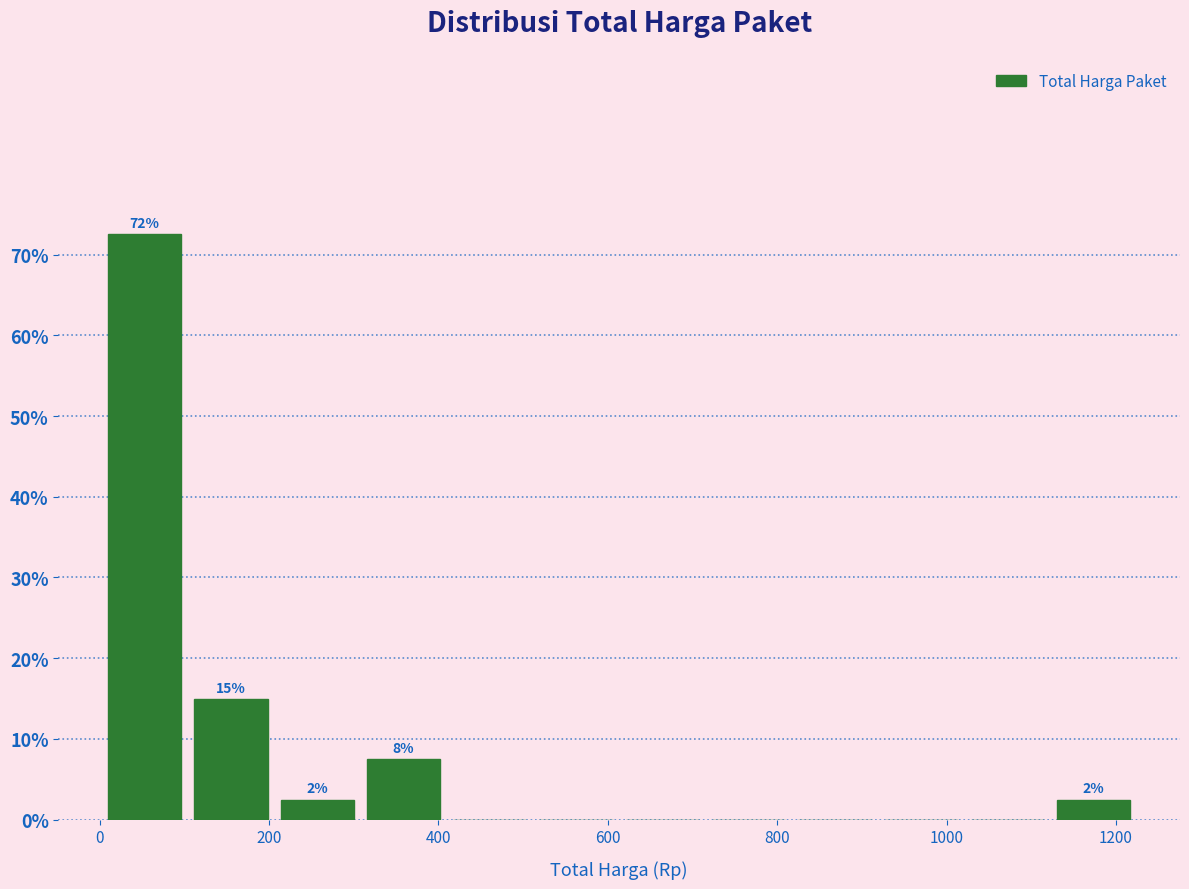

Which range on the x-axis has the tallest bar?

0 to 100